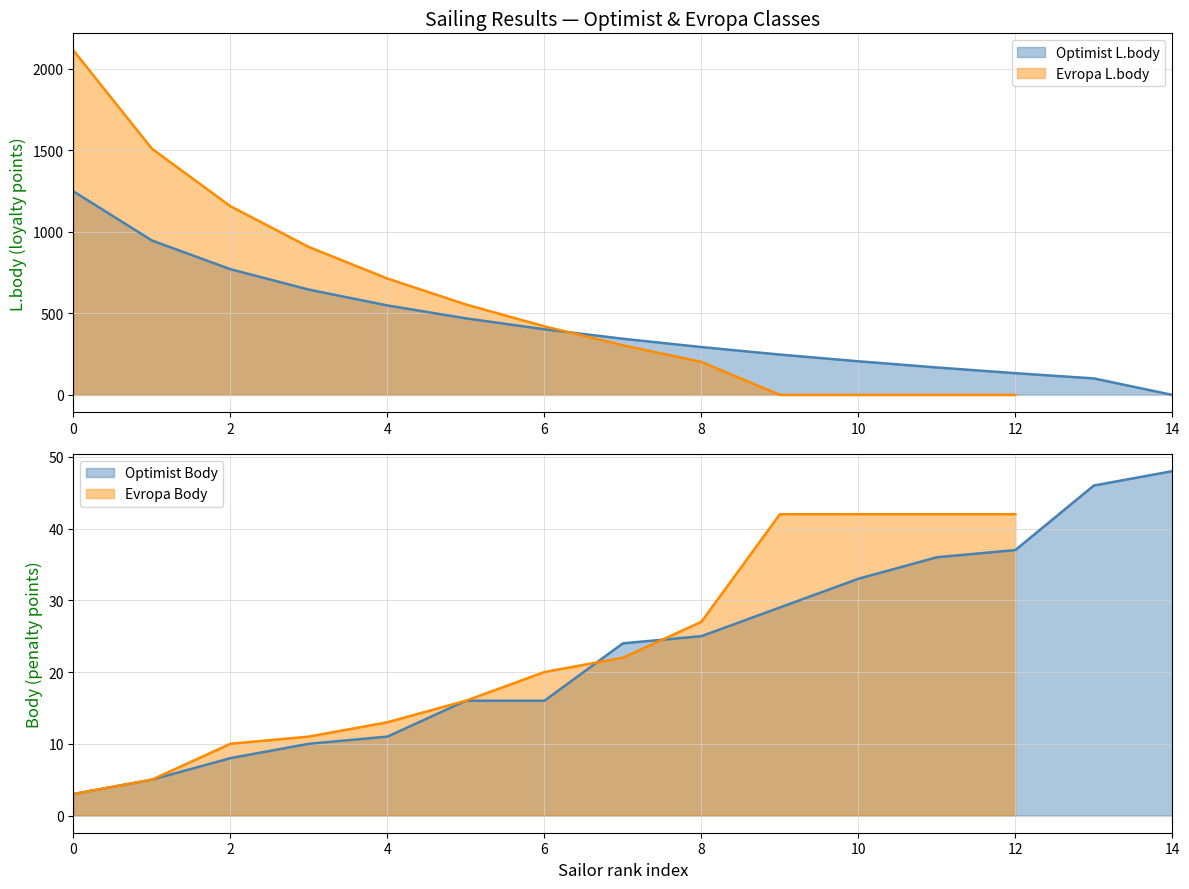

What is the sum of the Optimist L.body values at Tlapáková Zuzana and Kaláb Jindřich?

1892